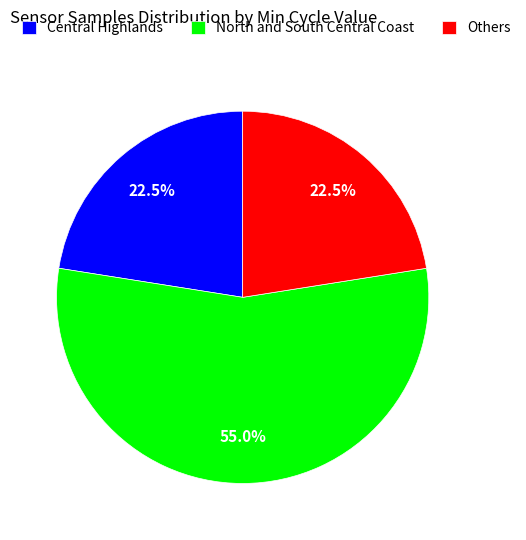

Which has a higher value, Central Highlands or North and South Central Coast?

North and South Central Coast